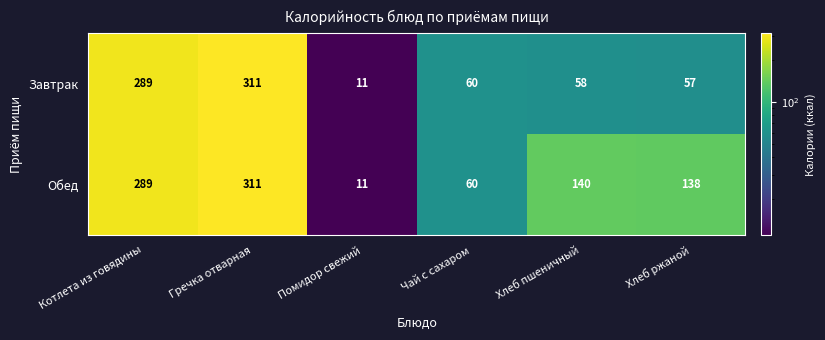

What is the difference between the second highest and second lowest values in the Завтрак series?

232